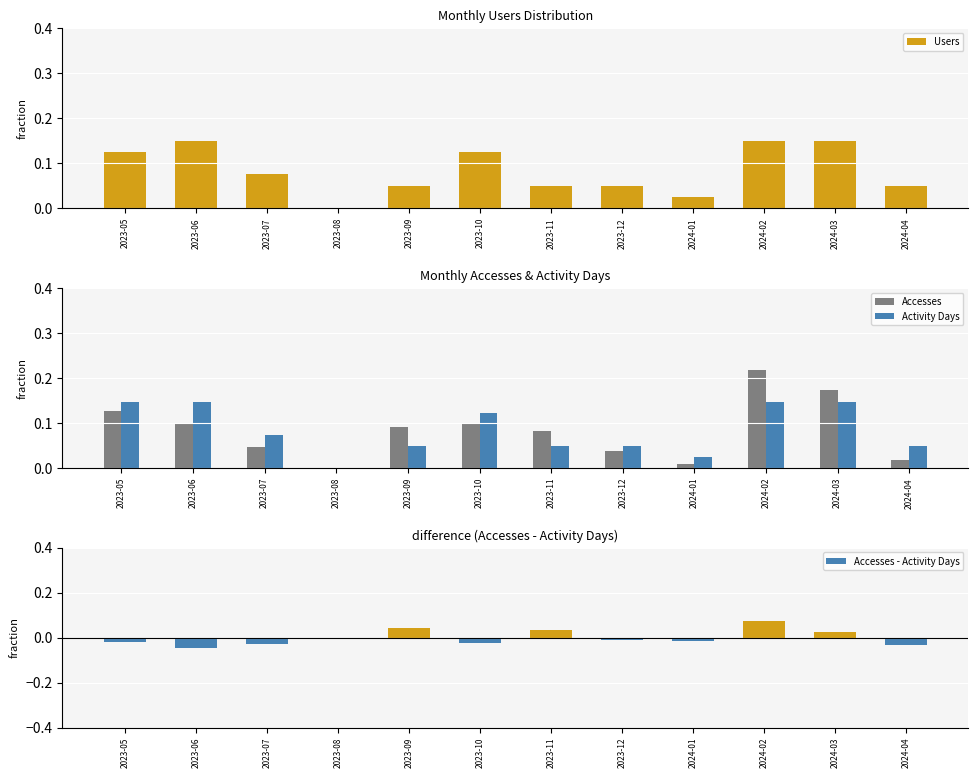

How many values in the Accesses - Activity Days series exceed 0?

4